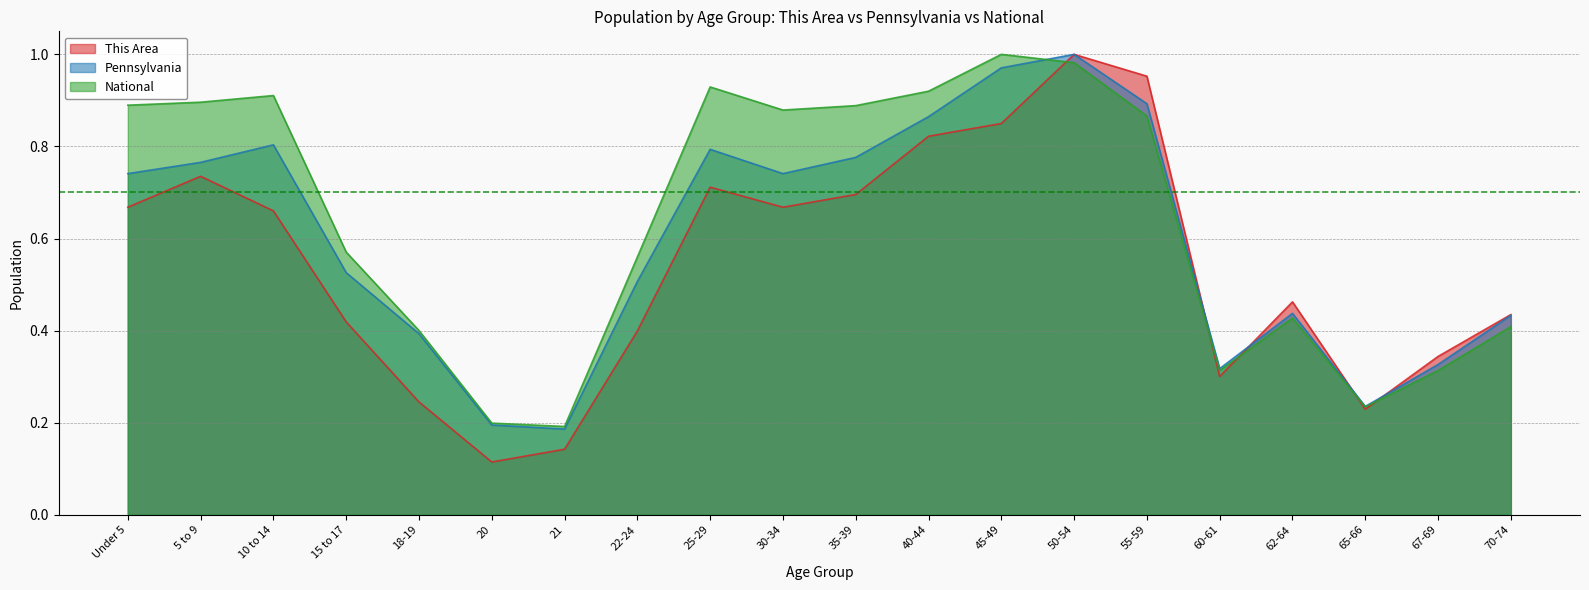

What is the highest value of the Pennsylvania series?

1.0